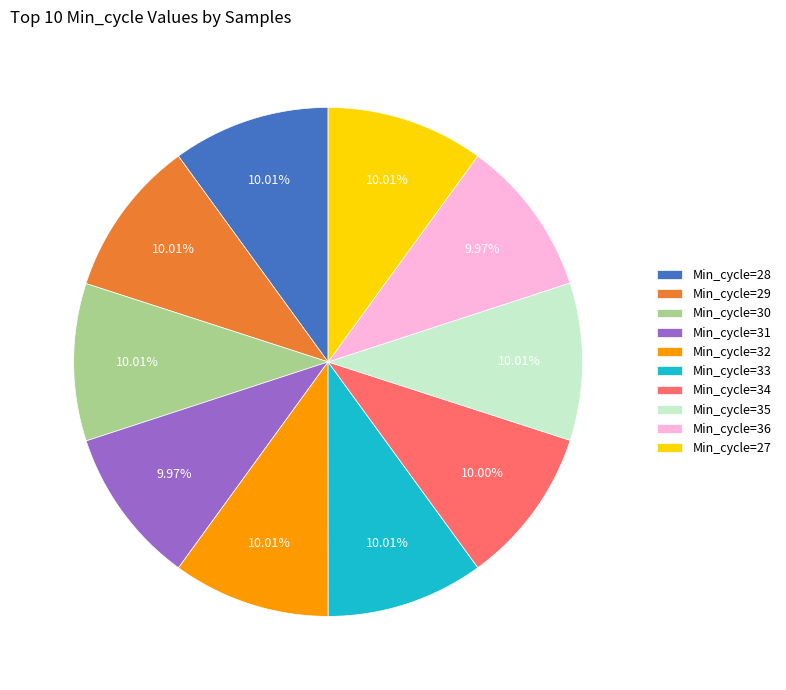

Approximately how many times larger is the value at Min_cycle=34 compared to Min_cycle=35?

1.0